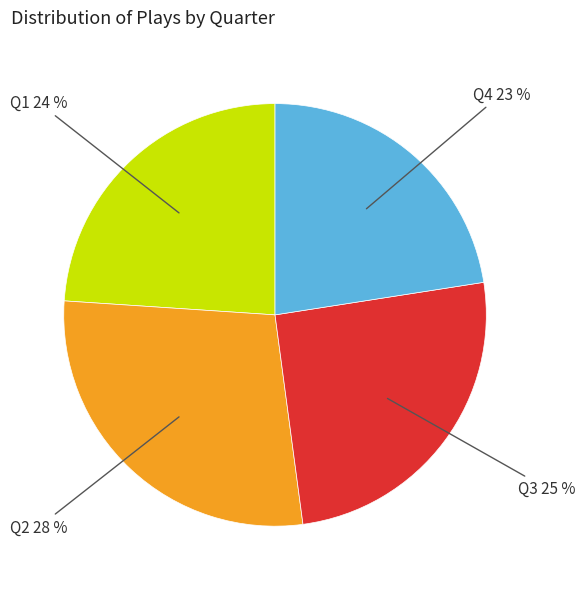

Does any single category account for the majority?

No